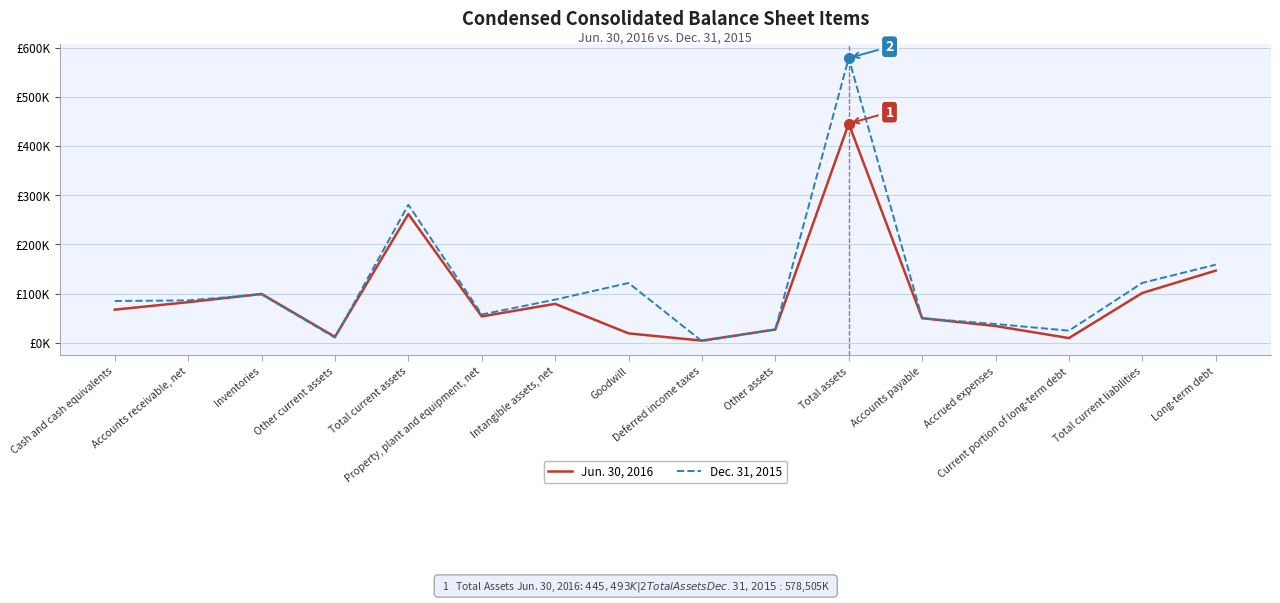

In Jun. 30, 2016, how many points are lower than both neighbors (excluding endpoints)?

4